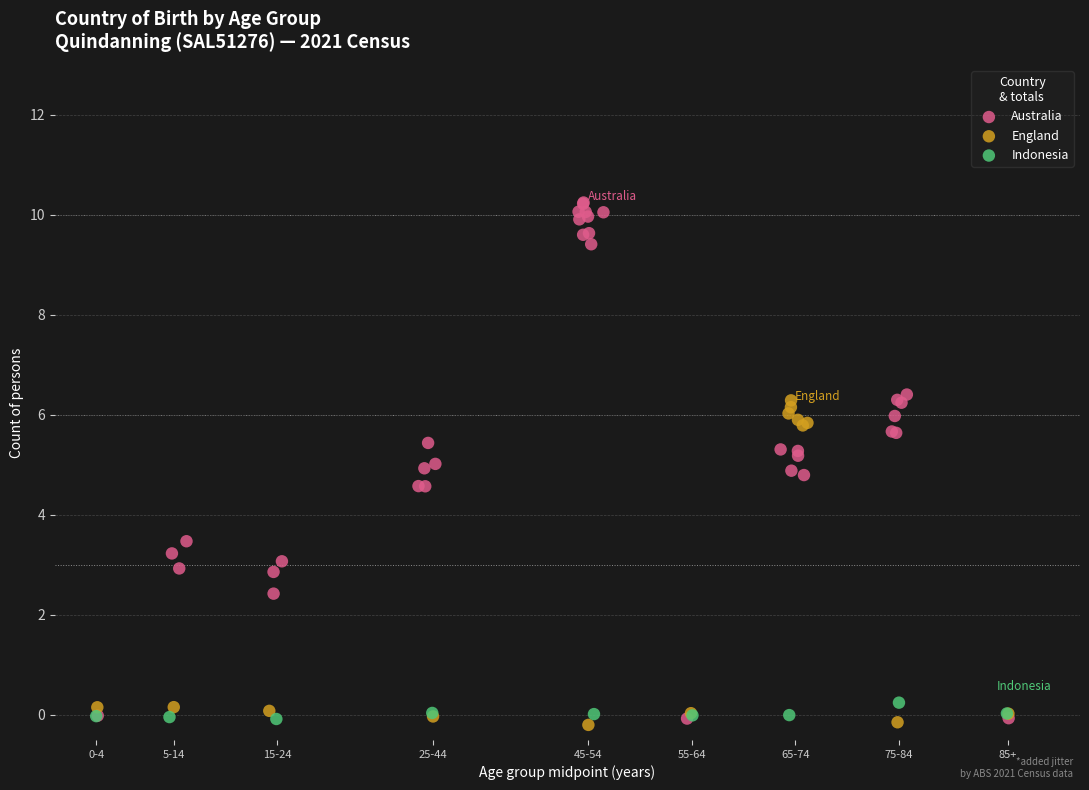

Which series has the widest spread of Y values?

Australia